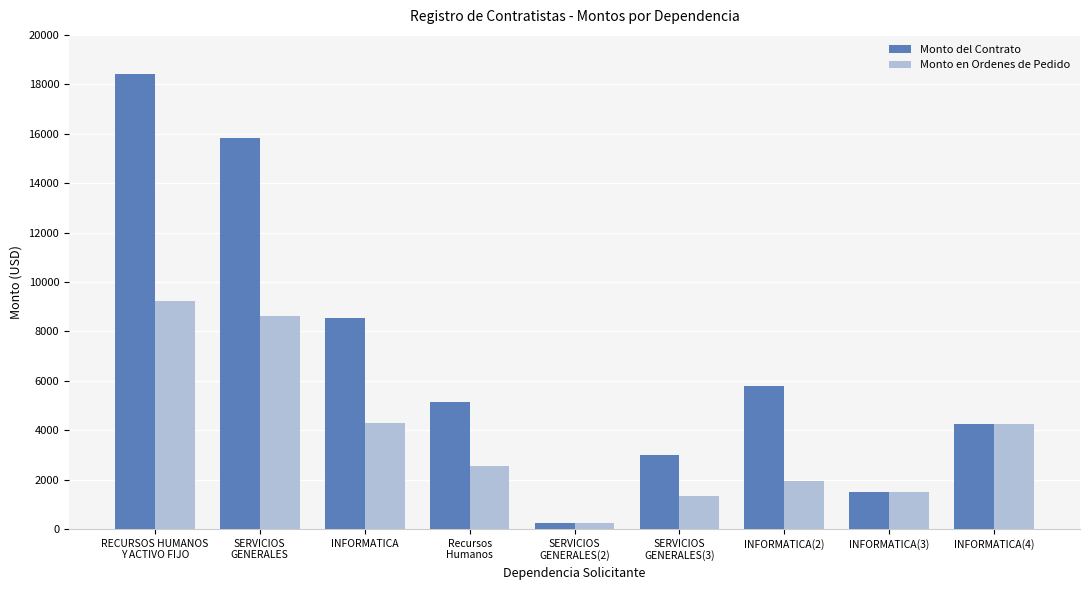

The value of Monto del Contrato at SERVICIOS
GENERALES is 4021.9. True or false?

False